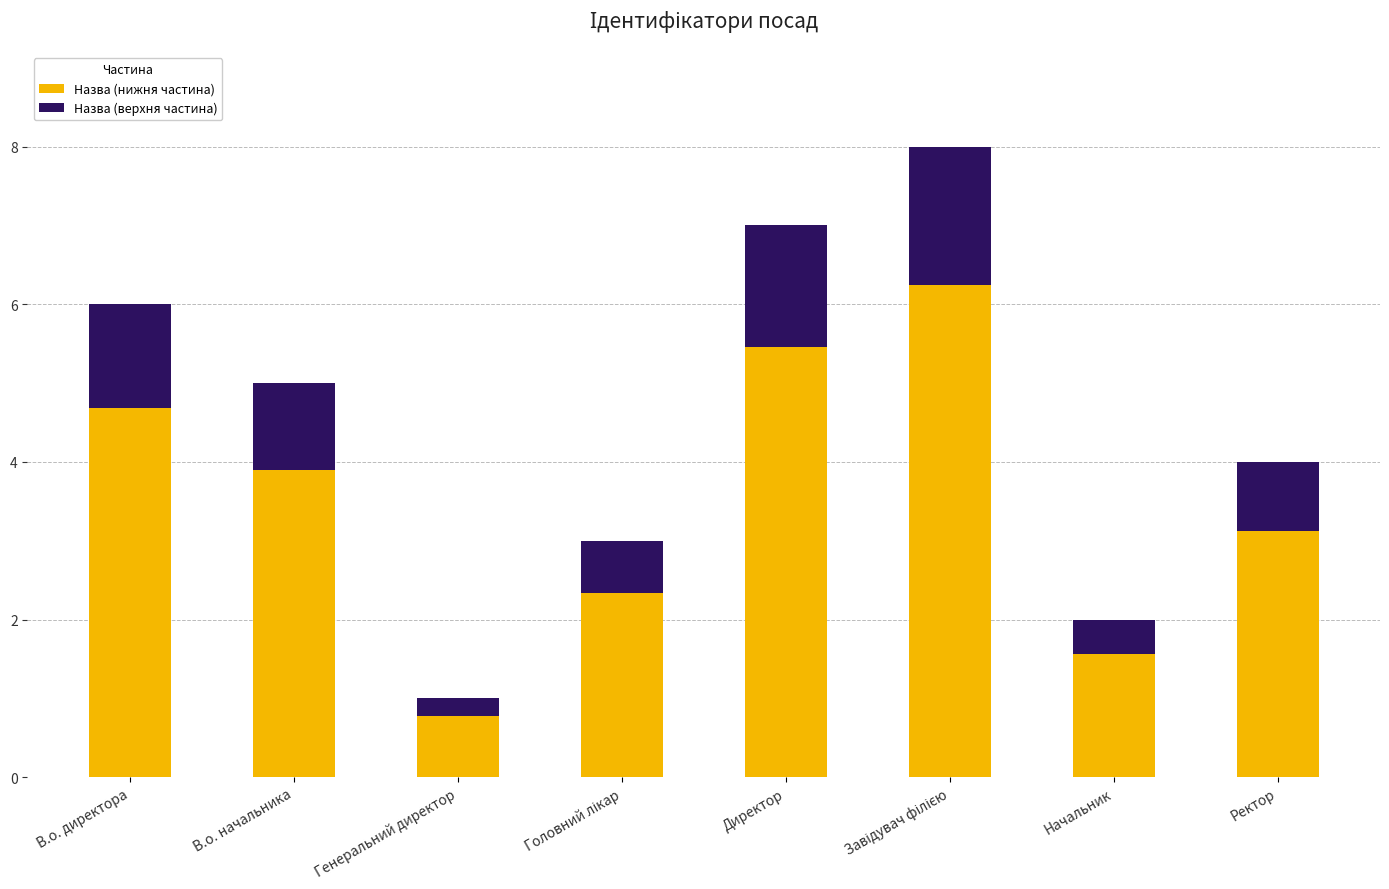

The value of Назва (нижня частина) at В.о. директора is 4.7. True or false?

True